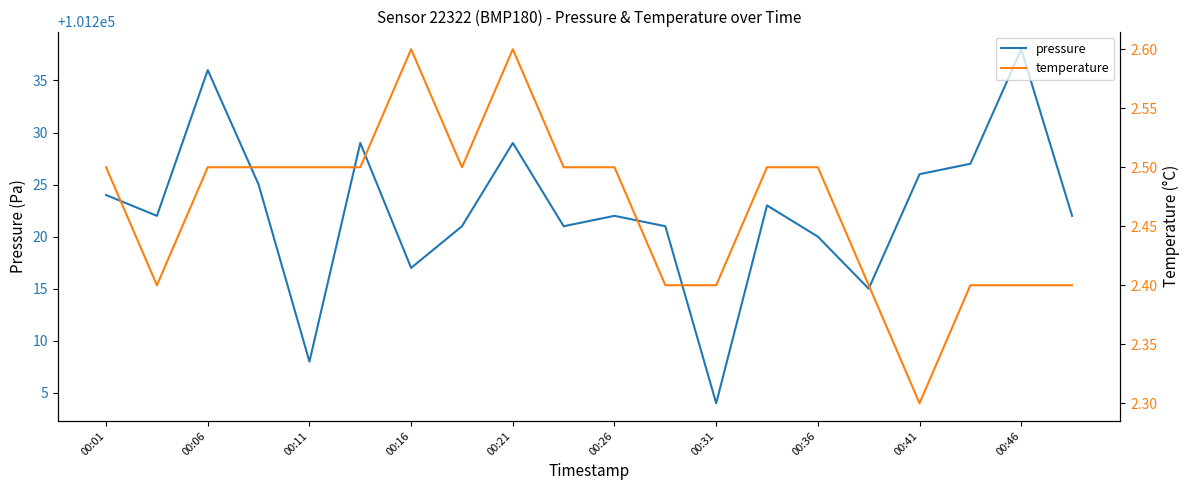

Is the value of pressure at 19 greater than the value of temperature at 11?

Yes